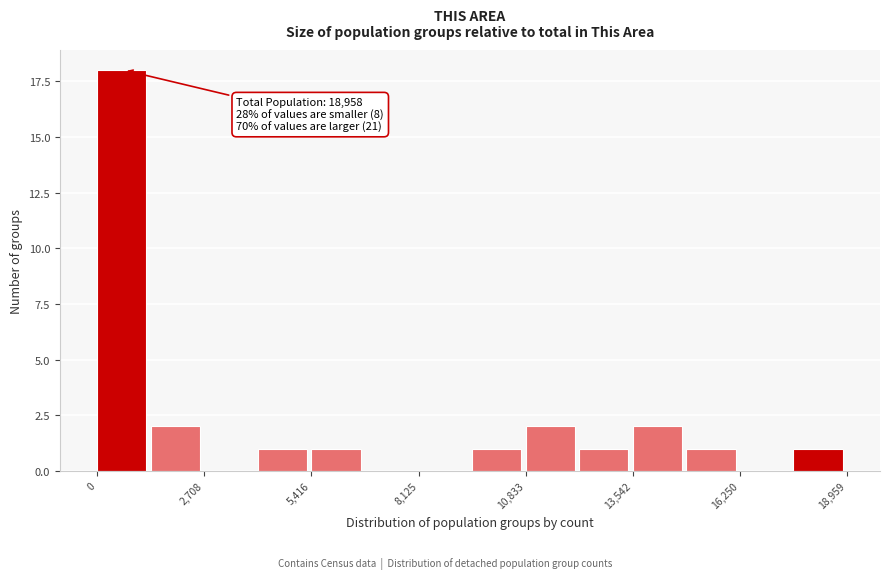

Read against the x-axis, roughly where is the centre of the tallest bar?

500